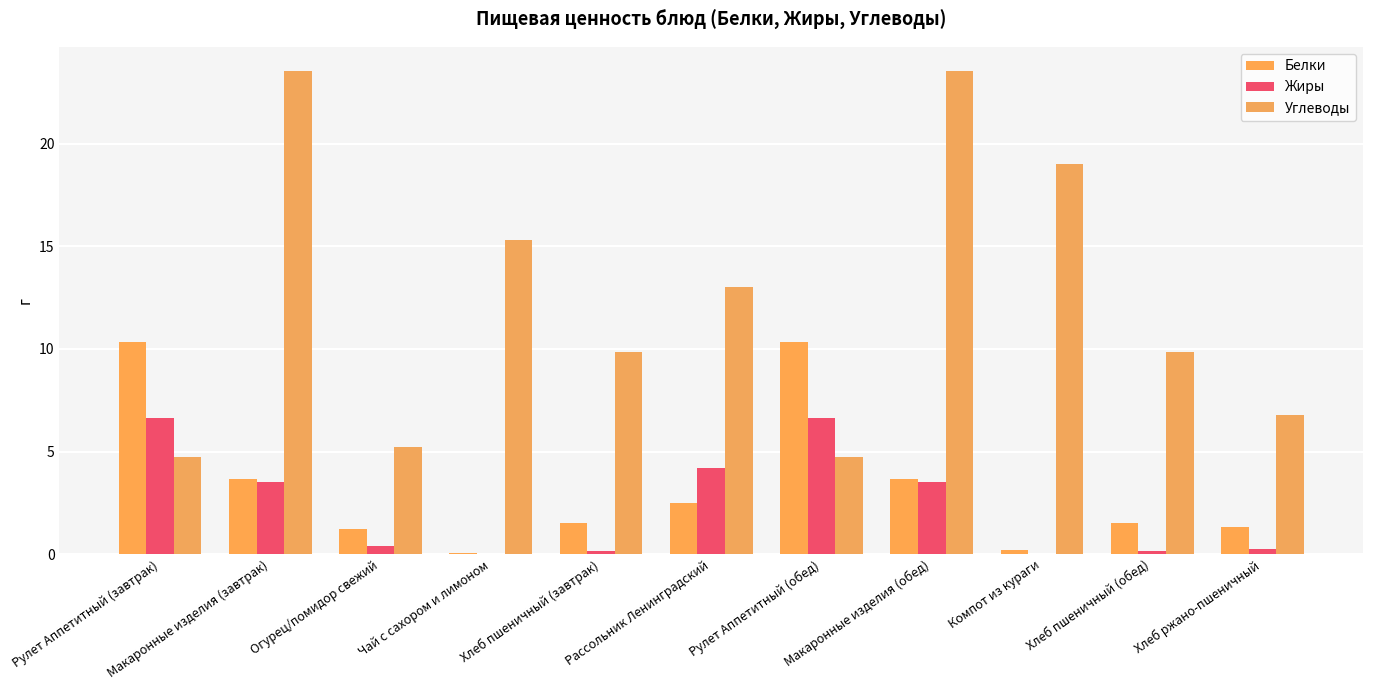

Between Рулет Аппетитный (завтрак) and Рассольник Ленинградский, which series saw the biggest shift?

Углеводы